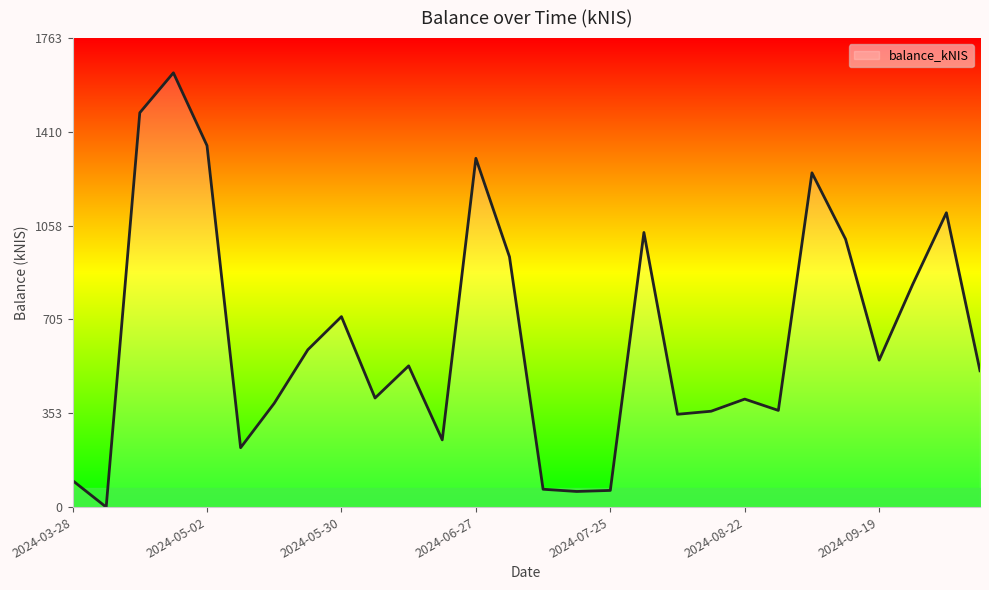

What is the maximum value shown in the chart?

1632.0